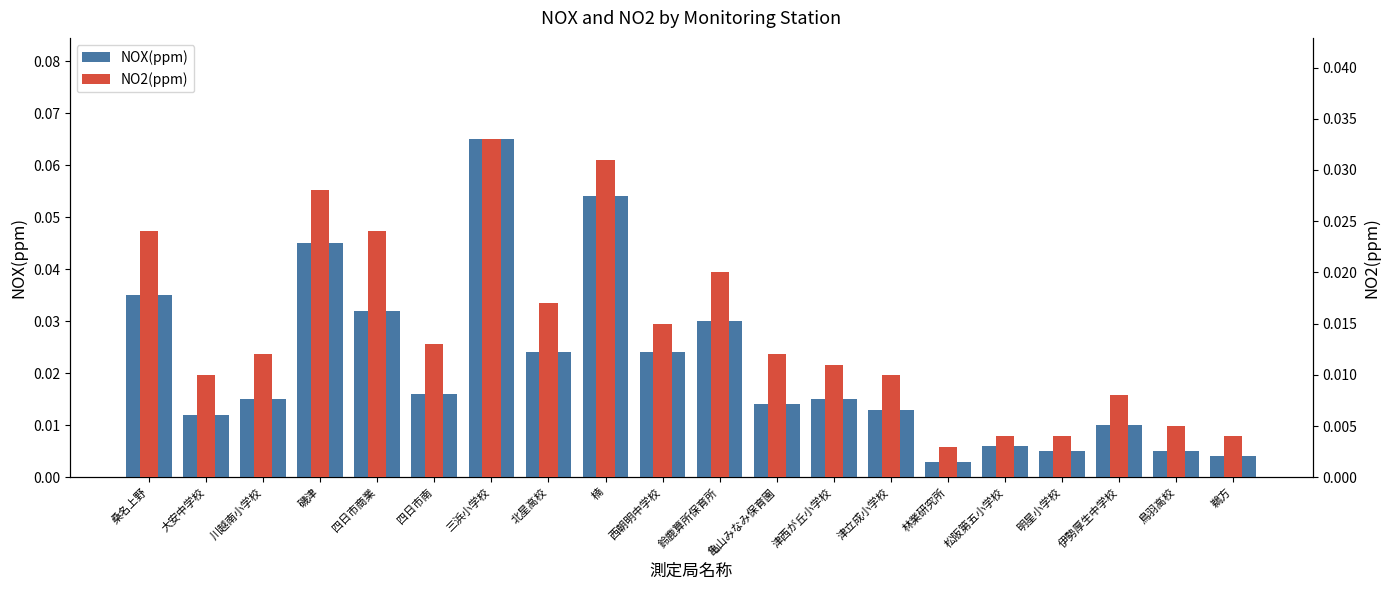

Which series has the largest total across all categories?

NOX(ppm)